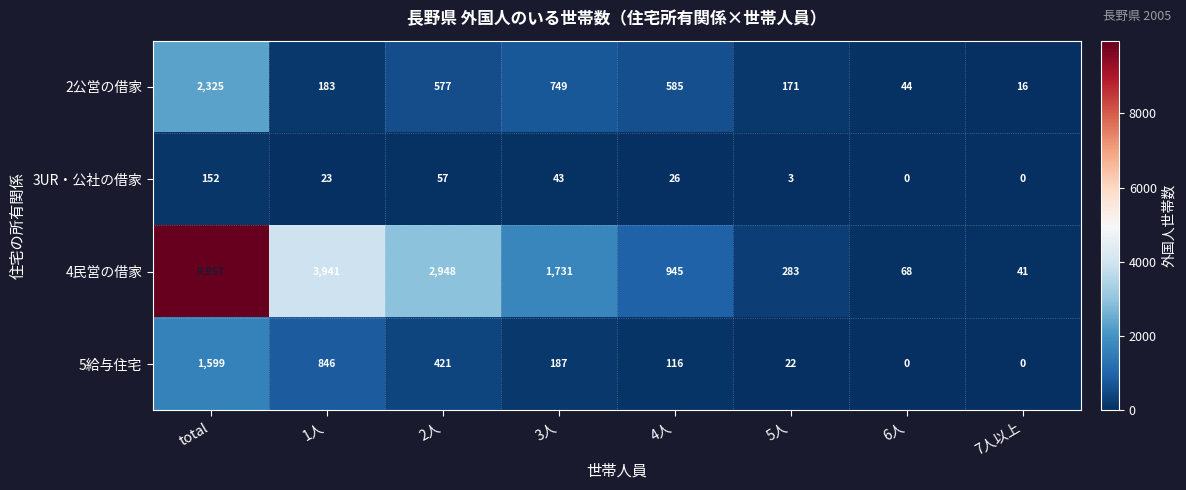

What is the difference between the maximum and second lowest values in the 4民営の借家 series?

9889